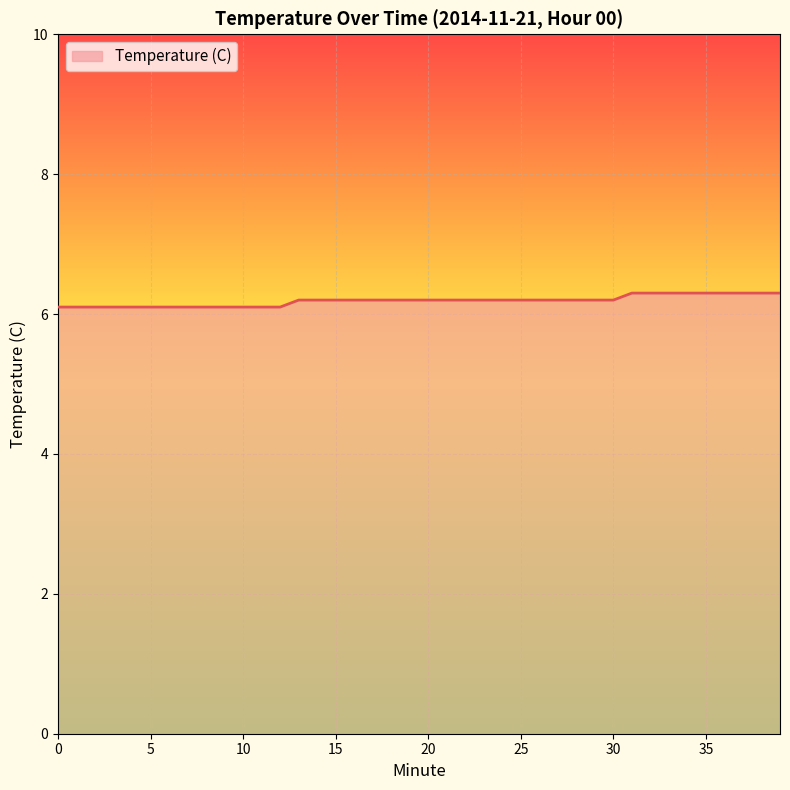

What is the smallest value displayed?

6.1